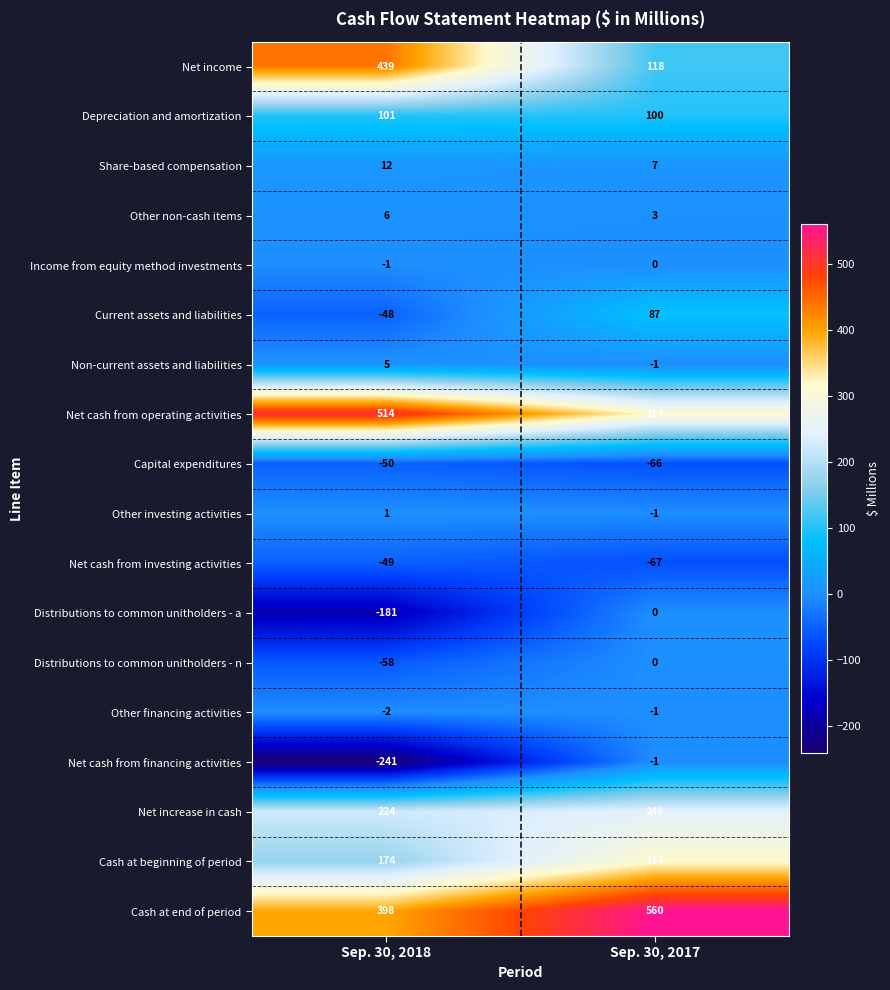

At which category is the sum across all series the highest?

Sep. 30, 2017